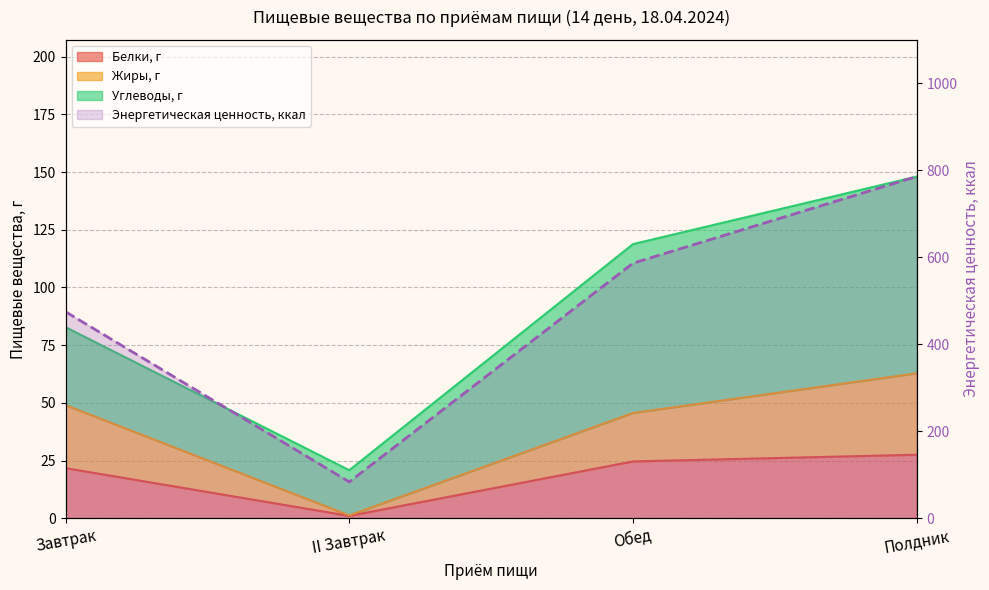

How many points are lower than both their immediate neighbors (excluding endpoints)?

1